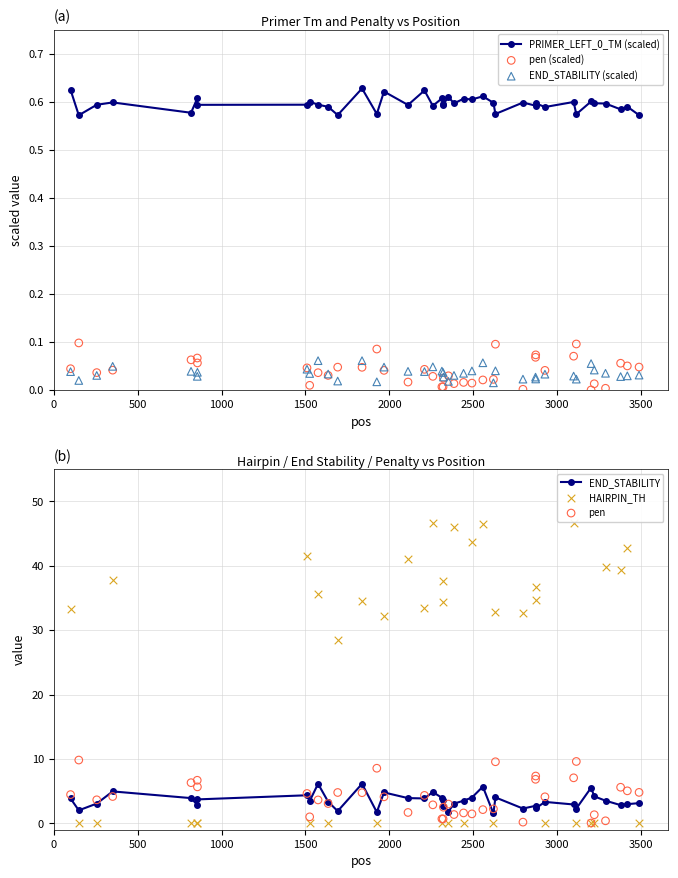

At how many categories does at least one series exceed 5?

30